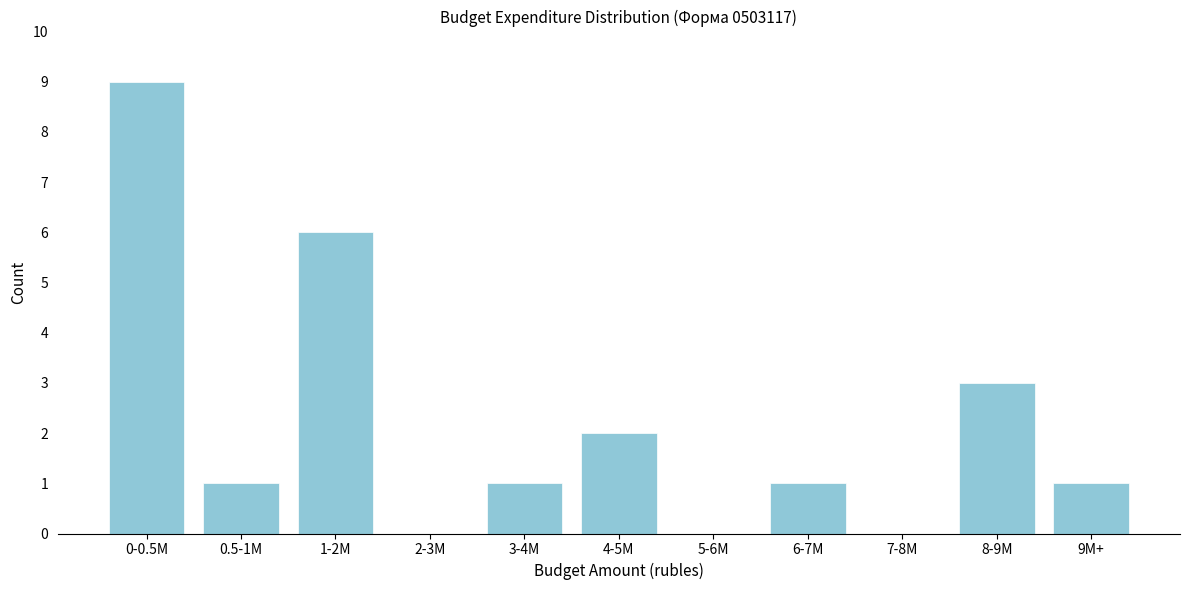

Reading left to right, transcribe all the data shown in this chart.

0-0.5M=9	0.5-1M=1	1-2M=6	2-3M=0	3-4M=1	4-5M=2	5-6M=0	6-7M=1	7-8M=0	8-9M=3	9M+=1